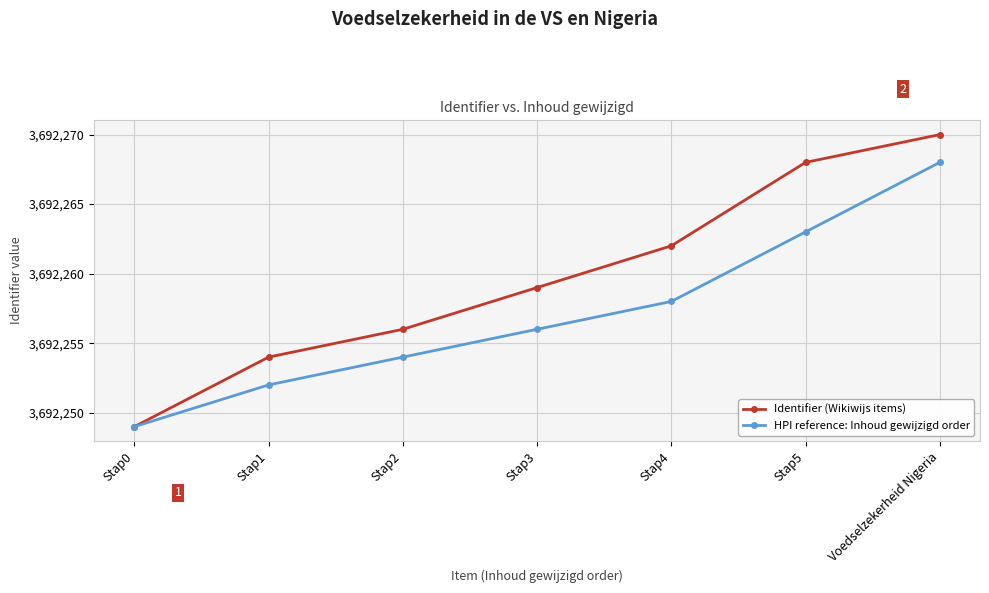

What value does the Identifier (Wikiwijs items) series have at Stap0?

3692249